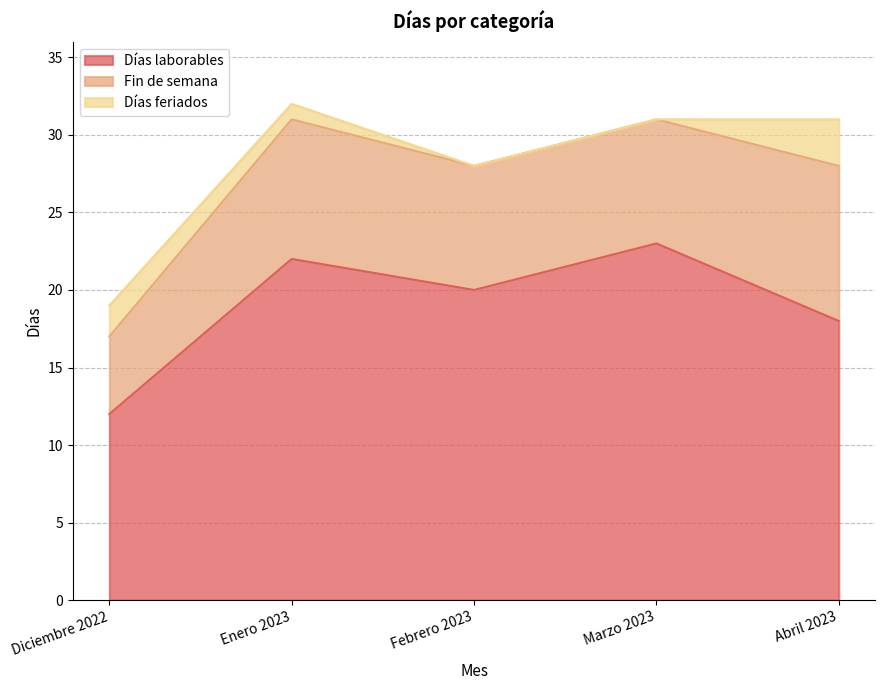

What are all the series names shown in the legend?

Días laborables, Fin de semana, Días feriados